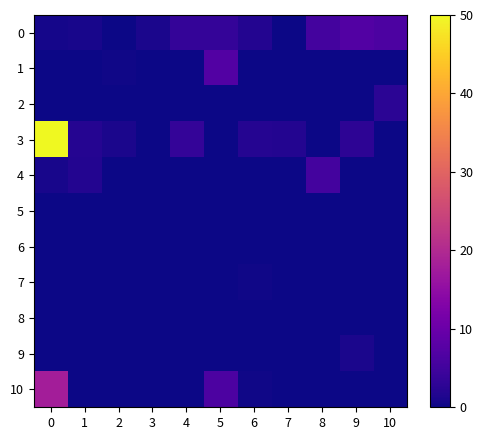

Reading right to left, extract all data points from this chart.

0: 10=6.4	9=7.1	8=5.4	7=0.2	6=1.8	5=3.6	4=3.6	3=1.1	2=0.0	1=0.9	0=0.7
1: 10=0.0	9=0.0	8=0.0	7=0.0	6=0.0	5=7.1	4=0.0	3=0.2	2=0.4	1=0.0	0=0.0
2: 10=2.7	9=0.0	8=0.0	7=0.0	6=0.0	5=0.0	4=0.2	3=0.0	2=0.0	1=0.0	0=0.0
3: 10=0.0	9=2.9	8=0.0	7=1.8	6=2.1	5=0.0	4=3.6	3=0.0	2=1.1	1=2.1	0=50.0
4: 10=0.0	9=0.0	8=5.4	7=0.0	6=0.0	5=0.0	4=0.0	3=0.0	2=0.0	1=1.8	0=0.9
5: 10=0.0	9=0.0	8=0.0	7=0.0	6=0.0	5=0.0	4=0.0	3=0.0	2=0.0	1=0.0	0=0.0
6: 10=0.2	9=0.0	8=0.0	7=0.2	6=0.0	5=0.0	4=0.2	3=0.0	2=0.0	1=0.0	0=0.0
7: 10=0.0	9=0.0	8=0.0	7=0.0	6=0.4	5=0.0	4=0.0	3=0.0	2=0.0	1=0.1	0=0.0
8: 10=0.0	9=0.0	8=0.0	7=0.0	6=0.0	5=0.0	4=0.0	3=0.0	2=0.0	1=0.0	0=0.0
9: 10=0.0	9=1.1	8=0.0	7=0.0	6=0.0	5=0.0	4=0.0	3=0.0	2=0.0	1=0.0	0=0.0
10: 10=0.0	9=0.0	8=0.0	7=0.0	6=0.4	5=6.4	4=0.0	3=0.0	2=0.0	1=0.0	0=17.9